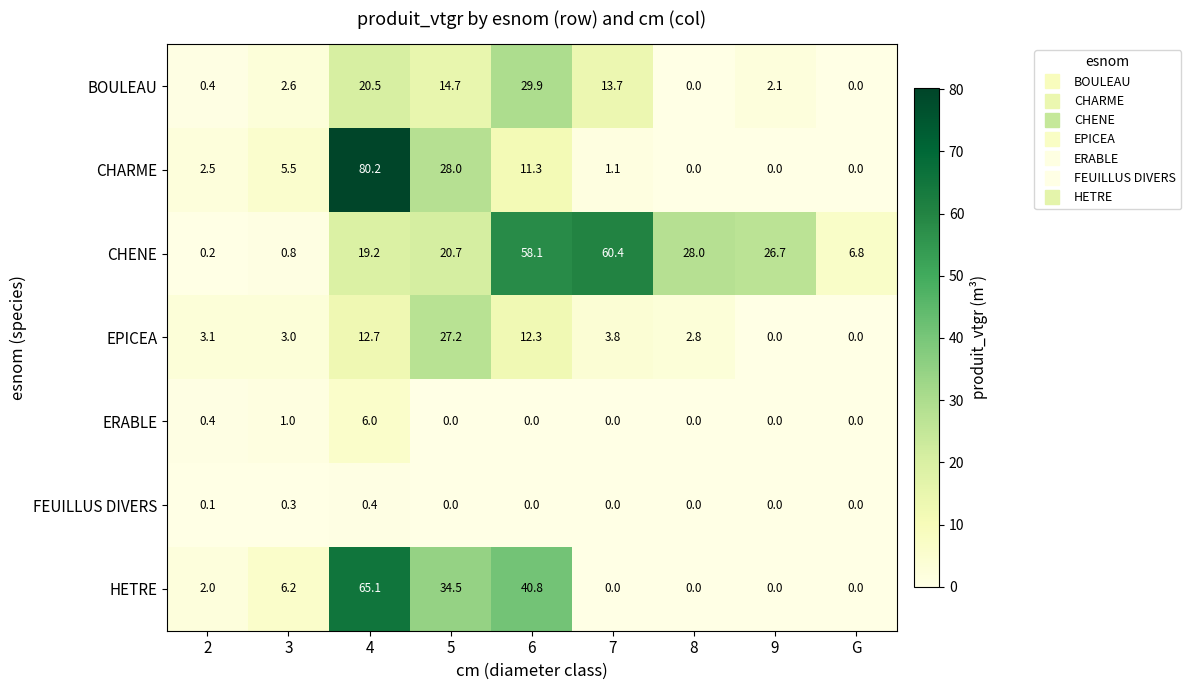

What value does the BOULEAU series have at 5?

14.7